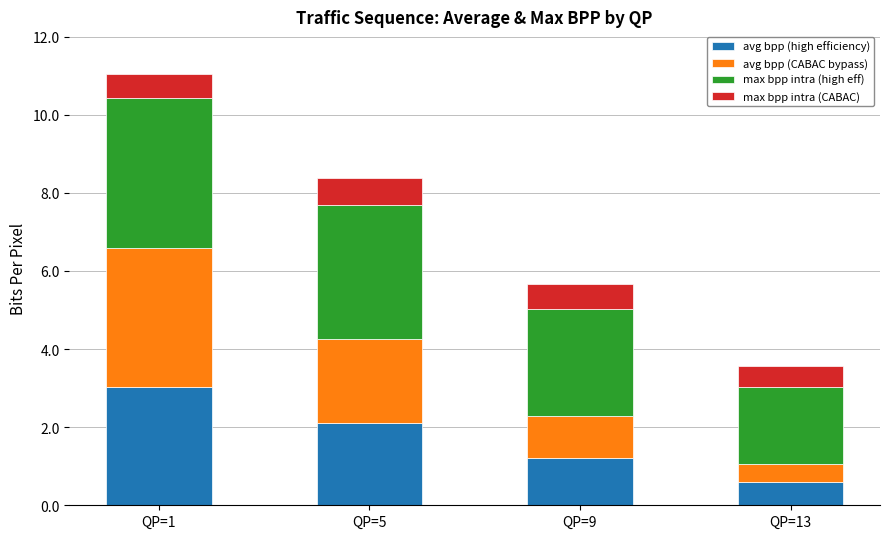

What is the difference between the maximum and minimum values in the avg bpp (high efficiency) series?

2.4